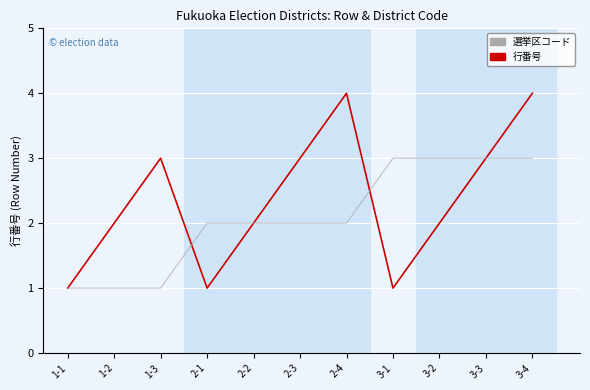

What is the highest value of the 行番号 series?

4